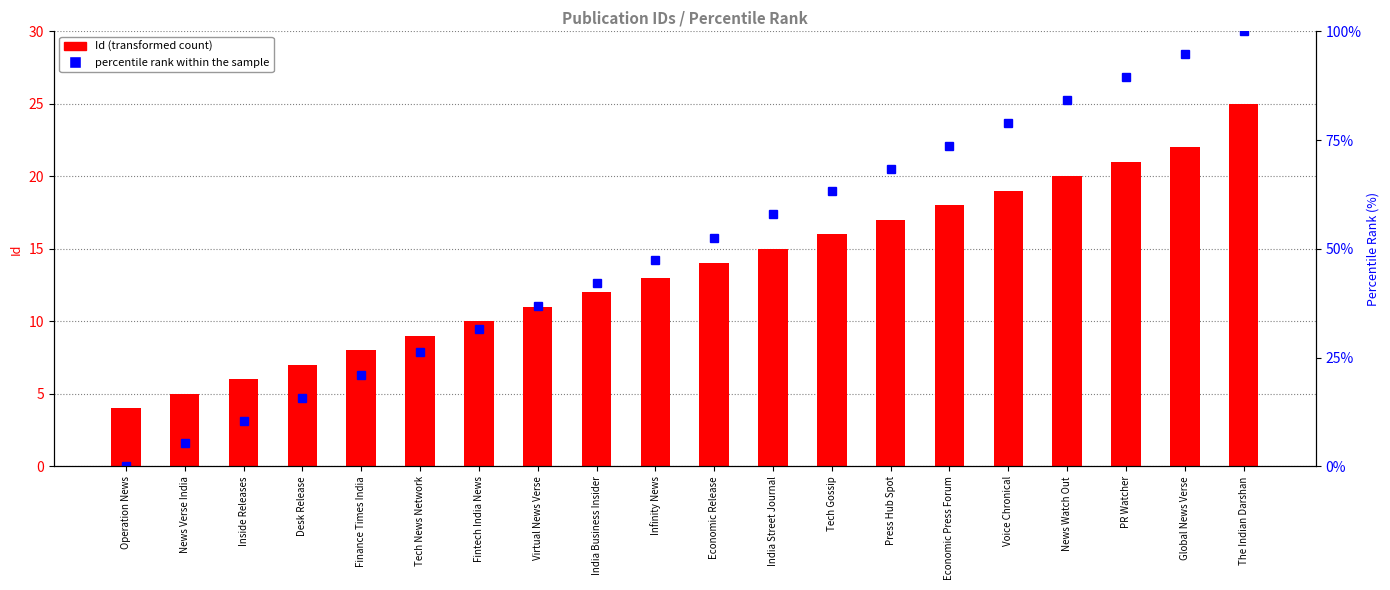

What is the difference between the percentile rank within the sample values at Voice Chronical and Economic Release?

26.3